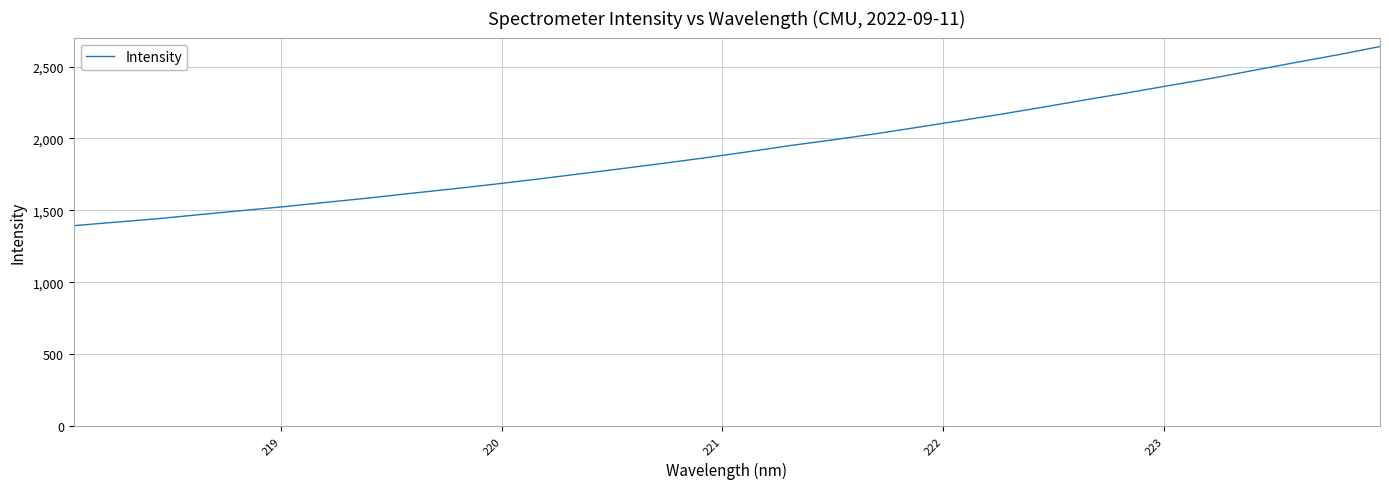

What is the greatest value displayed?

2638.9